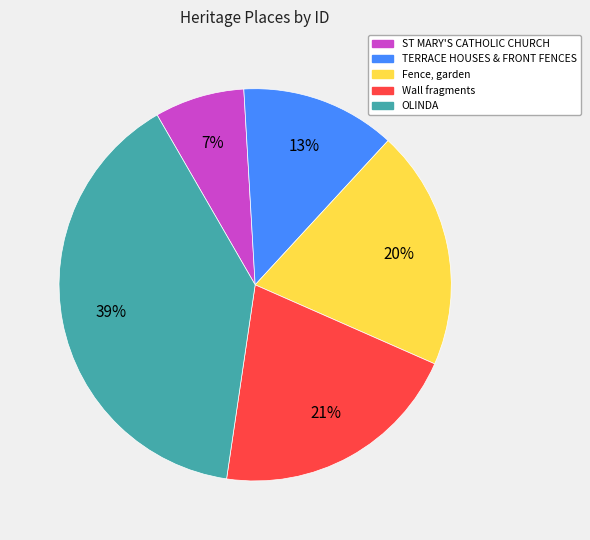

Which category has the biggest portion of the pie?

OLINDA